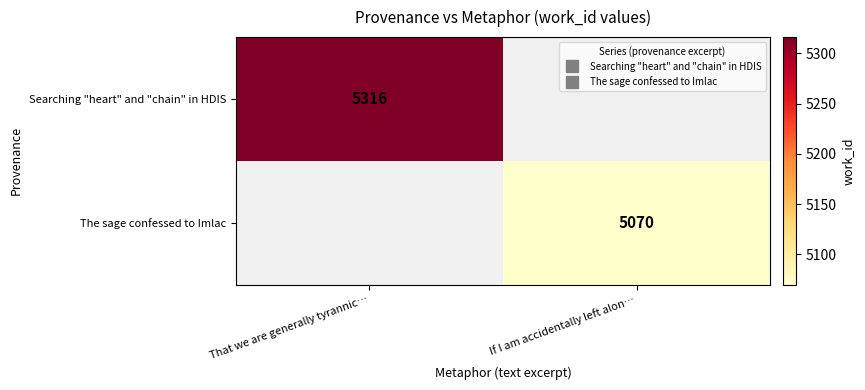

Is it true that Searching "heart" and "chain" in HDIS equals 5316.0 at That we are generally tyrannic…?

True